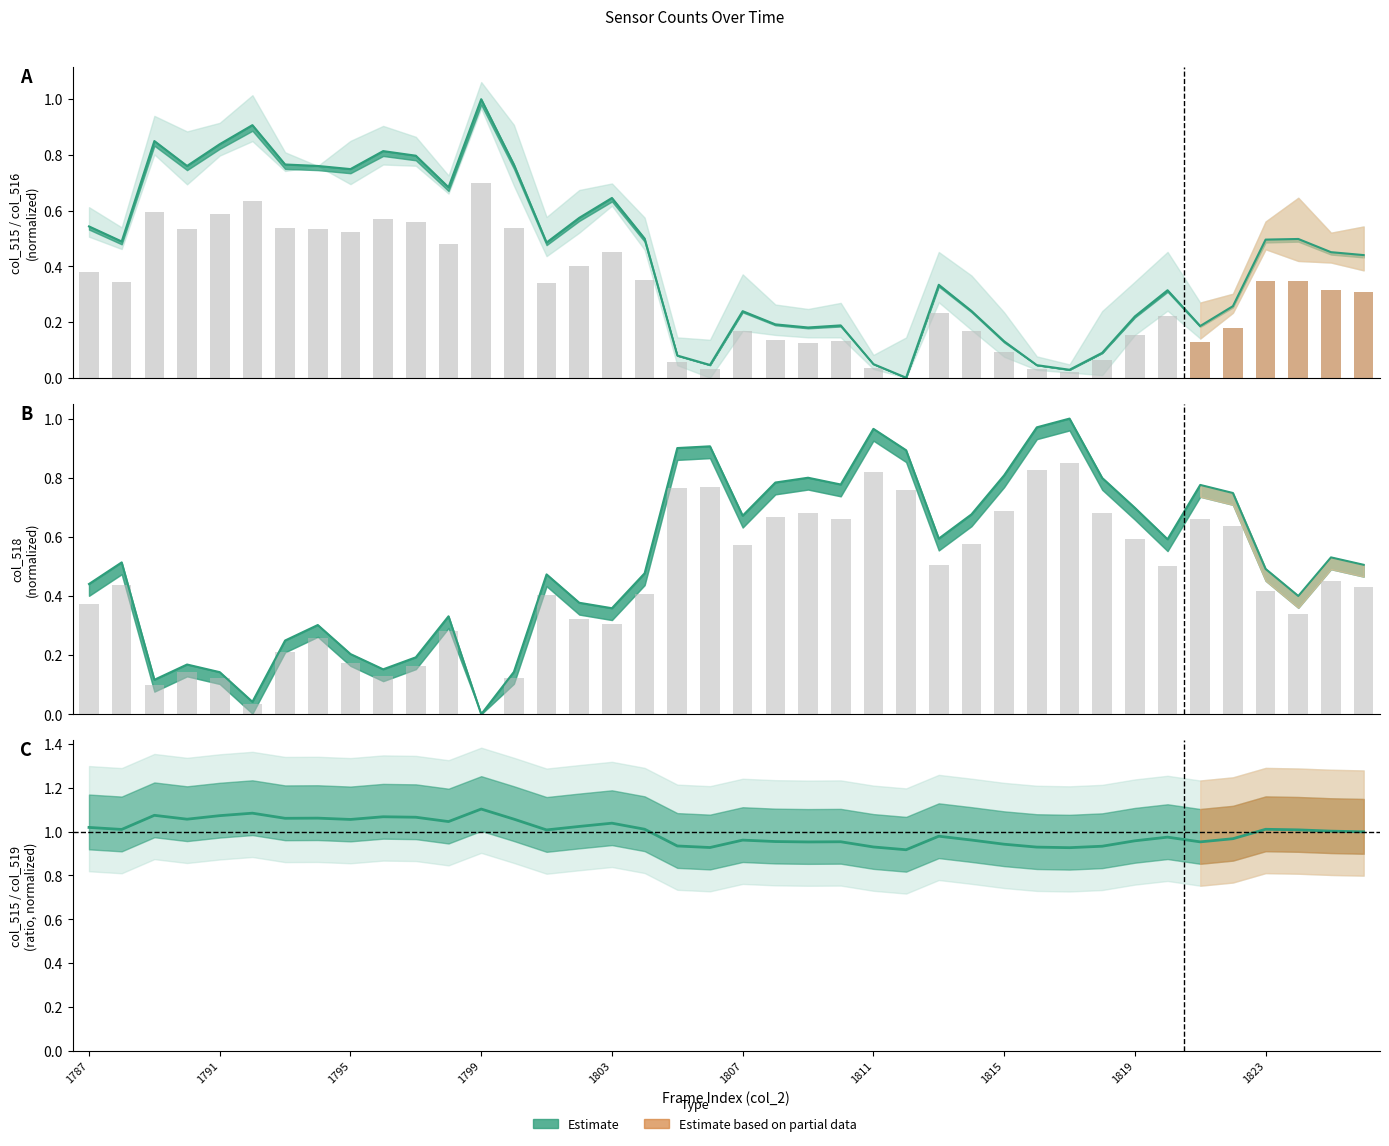

Reading right to left, transcribe all the data shown in this chart.

col_515: 0.4	0.5	0.5	0.5	0.3	0.2	0.3	0.2	0.1	0.0	0.0	0.1	0.2	0.3	0.0	0.0	0.2	0.2	0.2	0.2	0.0	0.1	0.5	0.6	0.6	0.5	0.8	1.0	0.7	0.8	0.8	0.7	0.8	0.8	0.9	0.8	0.8	0.8	0.5	0.5
col_516: 0.3	0.3	0.3	0.3	0.2	0.1	0.2	0.2	0.1	0.0	0.0	0.1	0.2	0.2	0.0	0.0	0.1	0.1	0.1	0.2	0.0	0.1	0.3	0.5	0.4	0.3	0.5	0.7	0.5	0.6	0.6	0.5	0.5	0.5	0.6	0.6	0.5	0.6	0.3	0.4
col_518: 0.4	0.5	0.3	0.4	0.6	0.7	0.5	0.6	0.7	0.8	0.8	0.7	0.6	0.5	0.8	0.8	0.7	0.7	0.7	0.6	0.8	0.8	0.4	0.3	0.3	0.4	0.1	0.0	0.3	0.2	0.1	0.2	0.3	0.2	0.0	0.1	0.1	0.1	0.4	0.4